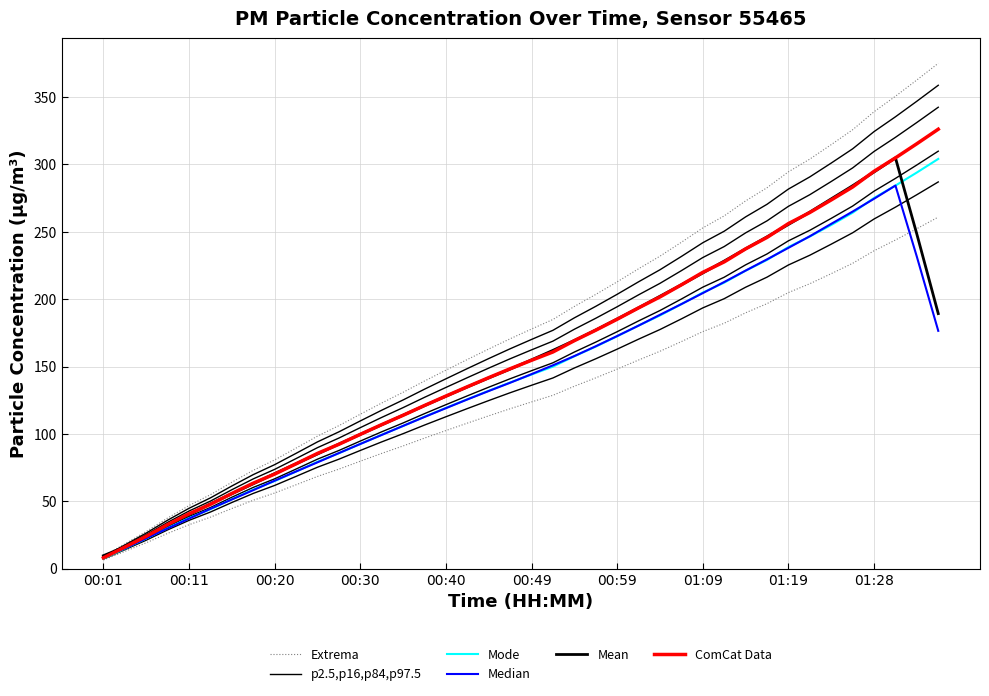

What is the difference between the p2.5,p16,p84,p97.5 values at 33 and 19?

127.6